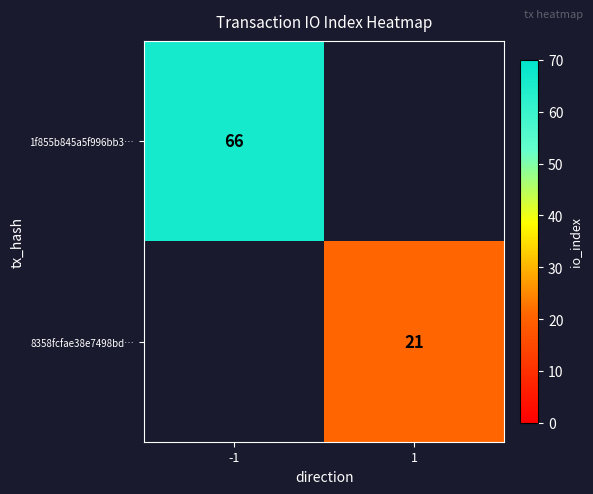

Is it true that 1f855b845a5f996bb3… equals 103 at -1?

False